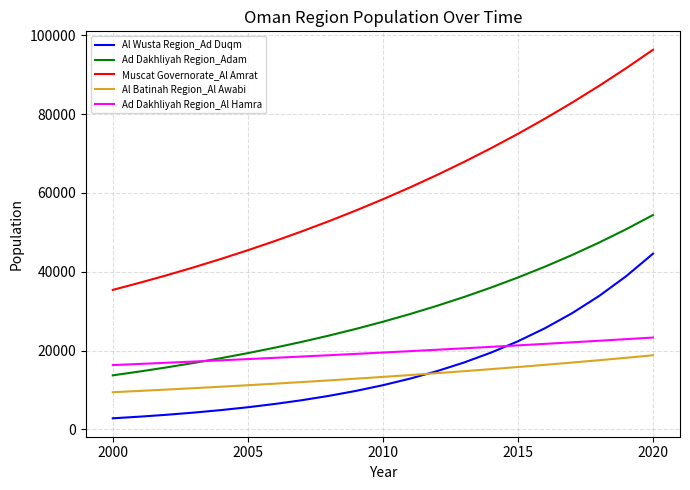

True or false: Ad Dakhliyah Region_Al Hamra and Muscat Governorate_Al Amrat intersect in this chart.

False